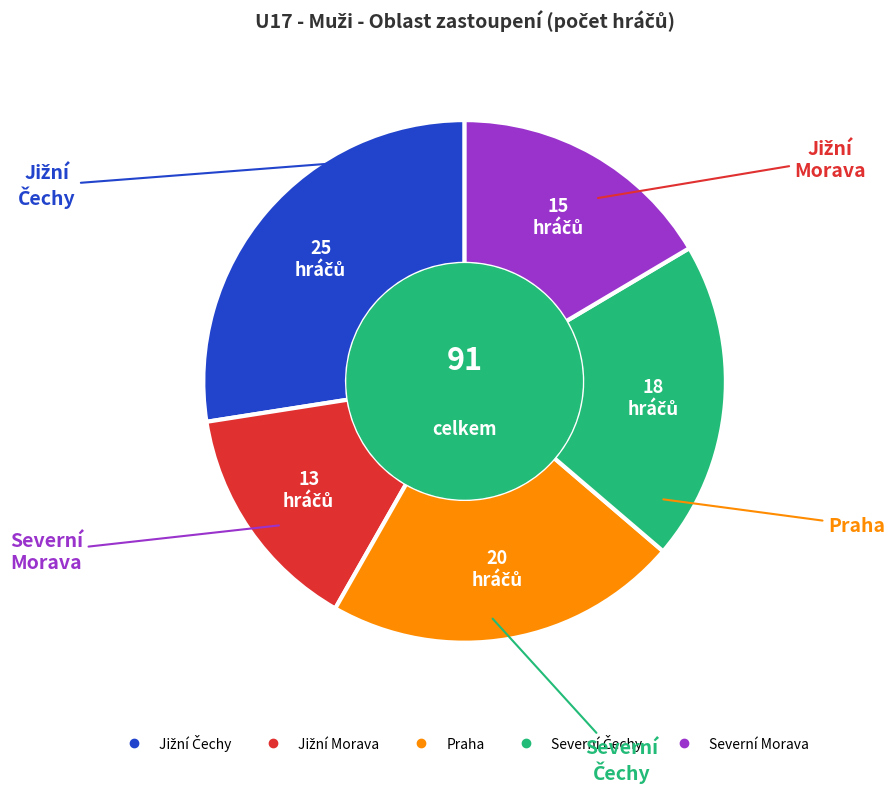

True or false: Severní Morava accounts for 16% of the total.

True